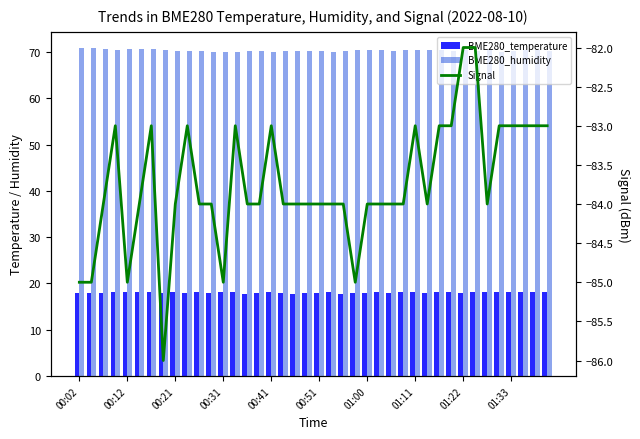

True or false: Signal has a value of -83.0 at 31.

True